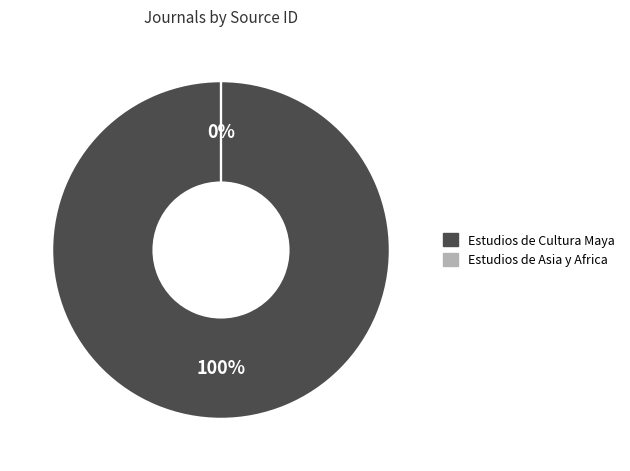

What is the total percentage of Estudios de Asia y Africa and Estudios de Cultura Maya?

100.0%